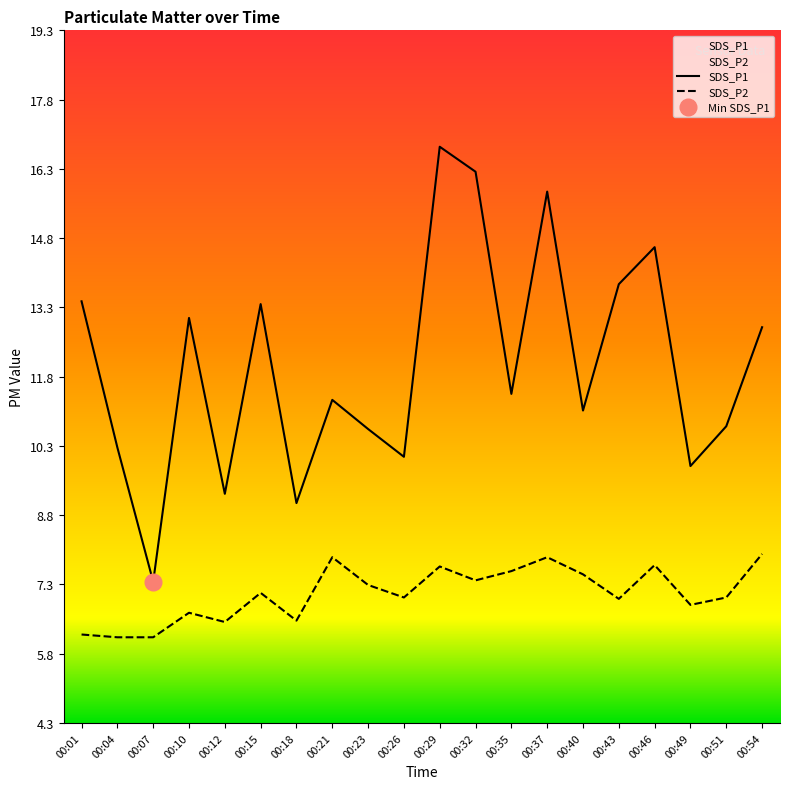

Which has a higher value, 00:07 or 00:15?

00:15